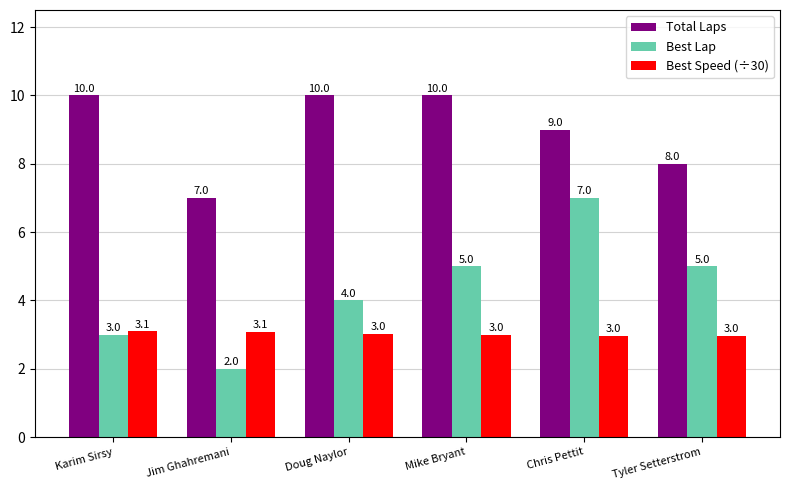

What are all the series names shown in the legend?

Total Laps, Best Lap, Best Speed (÷30)